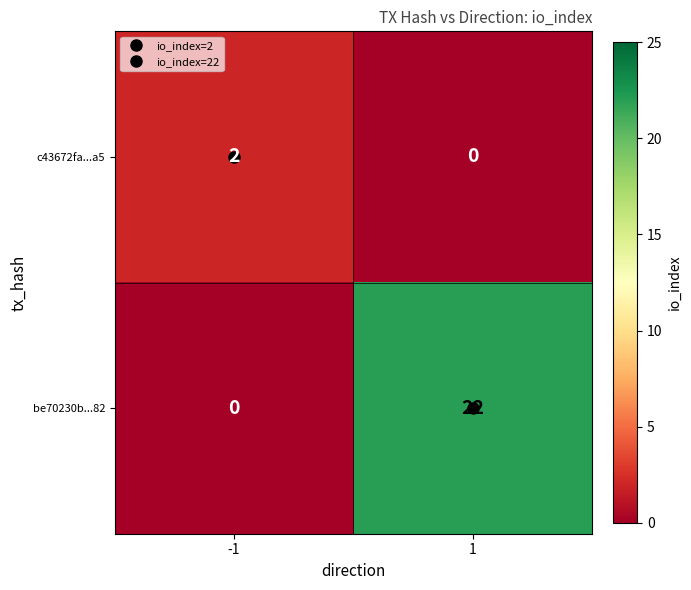

True or false: be70230b...82 has a value of 0 at -1.

True